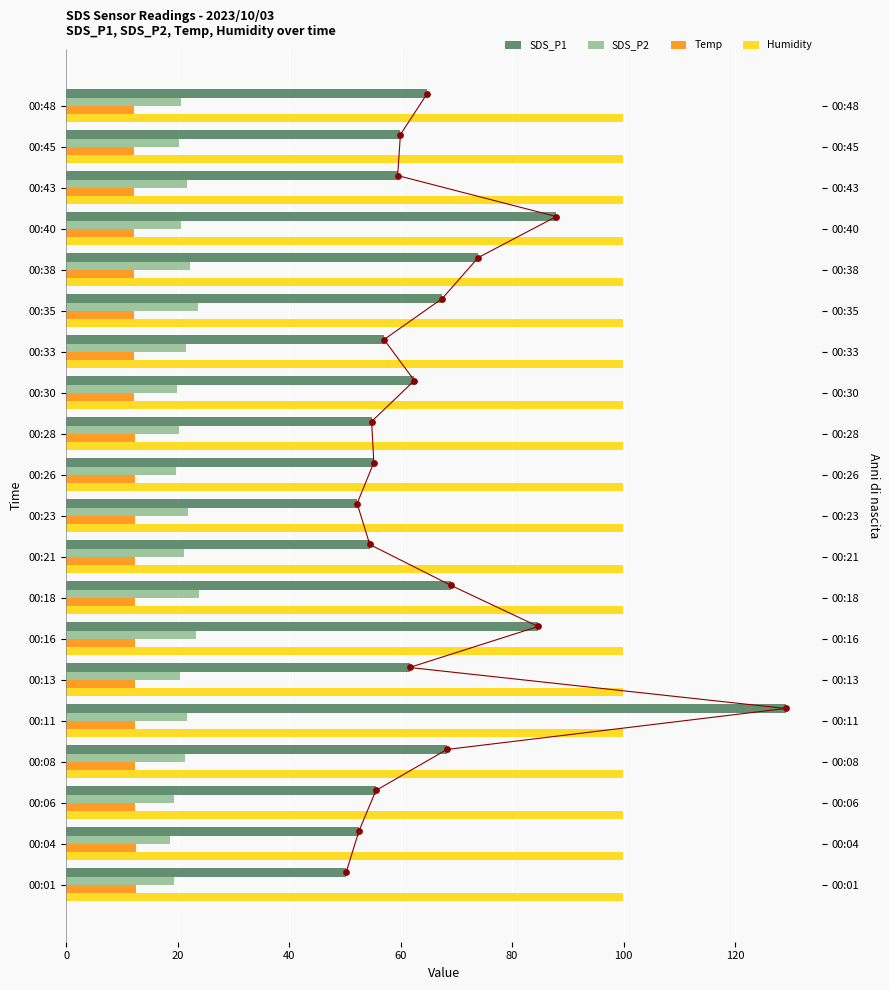

What are all the series names shown in the legend?

SDS_P1, SDS_P2, Temp, Humidity